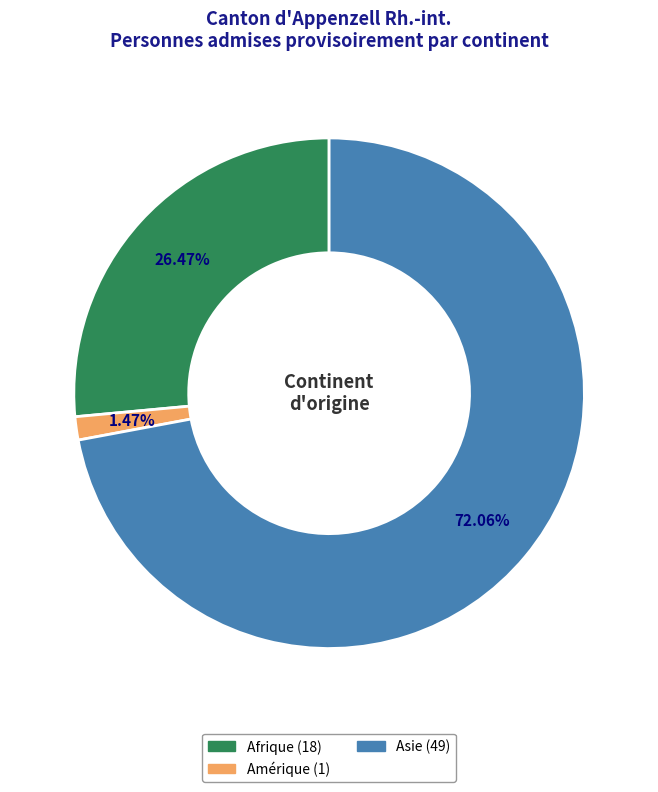

Does any single category account for the majority?

Yes